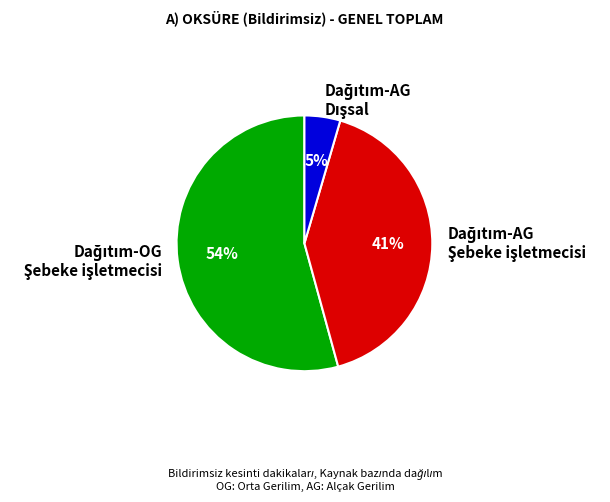

How many slices are in this pie chart?

3